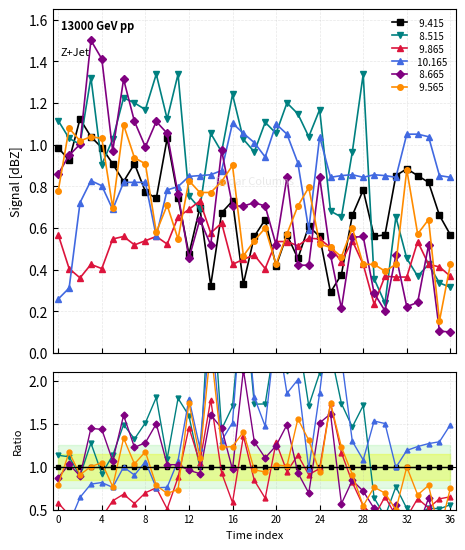

How many interior local peaks does the   8.665 series have?

11